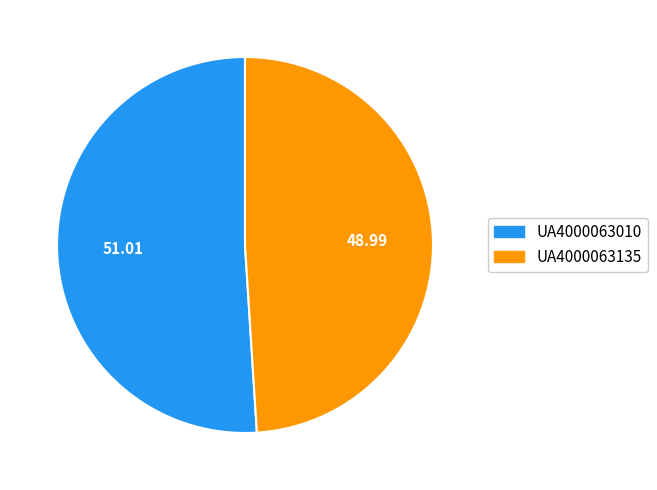

Which category accounts for the majority?

UA4000063010